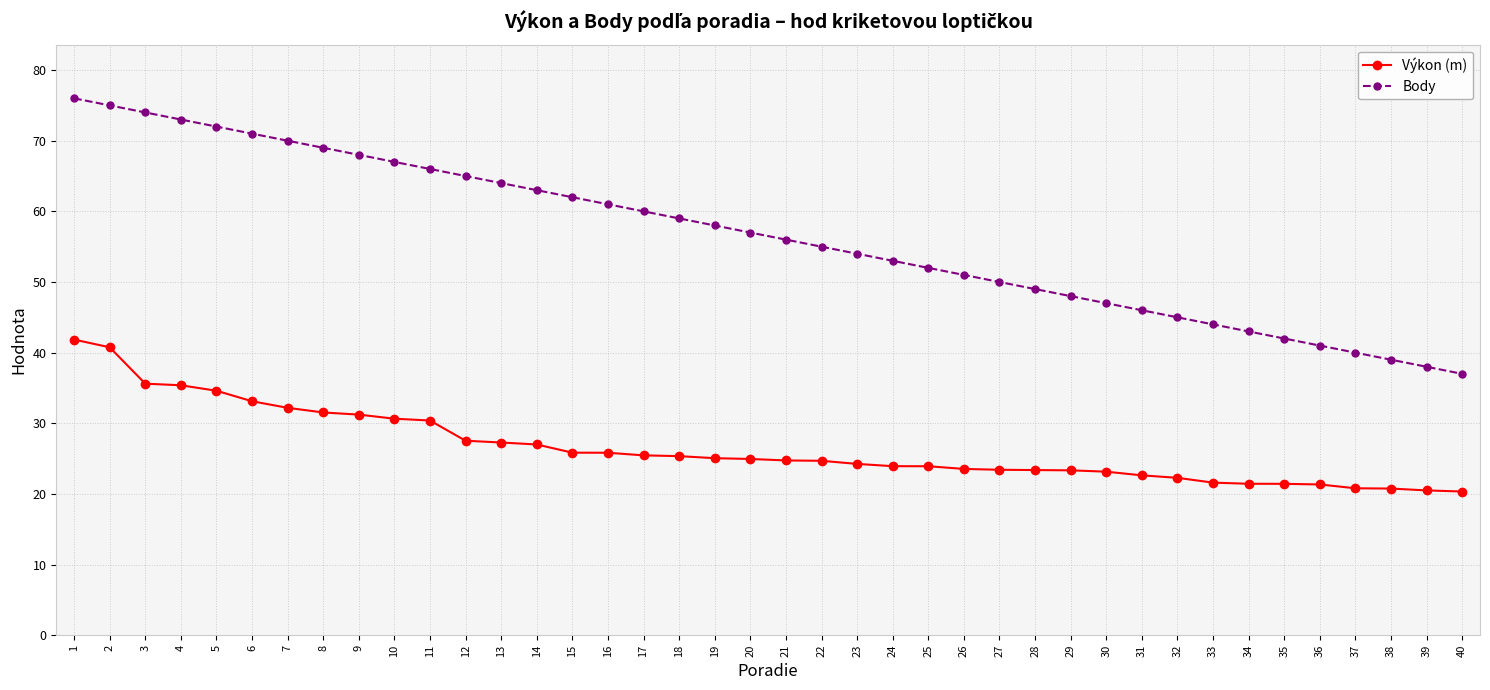

How many values in the Body series are below 57?

20